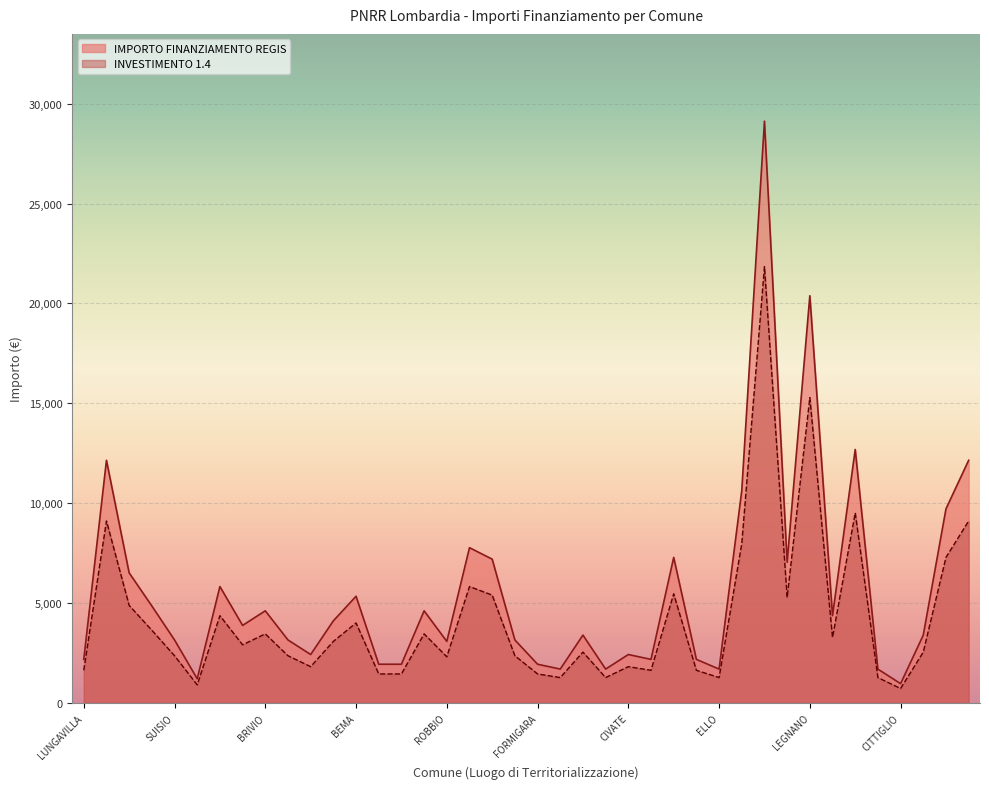

How many lines are shown in the chart?

2